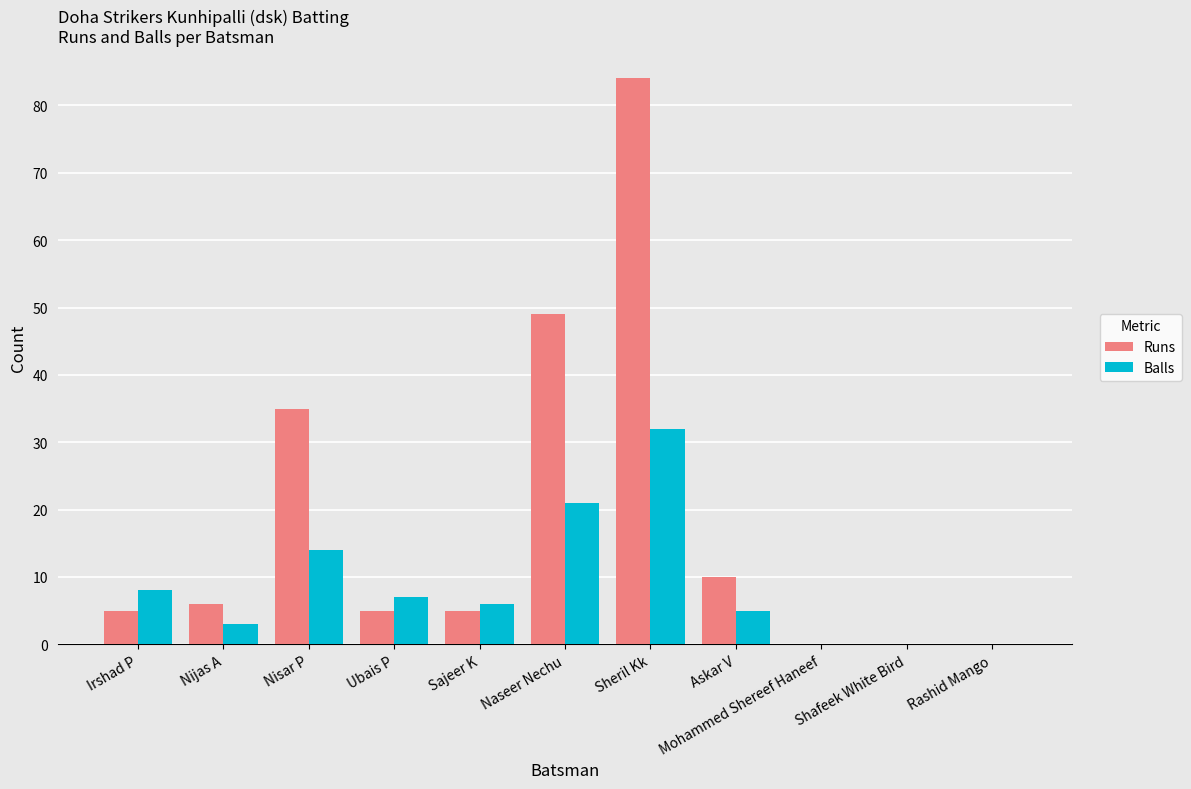

At which label is Balls closest to 16?

Nisar P